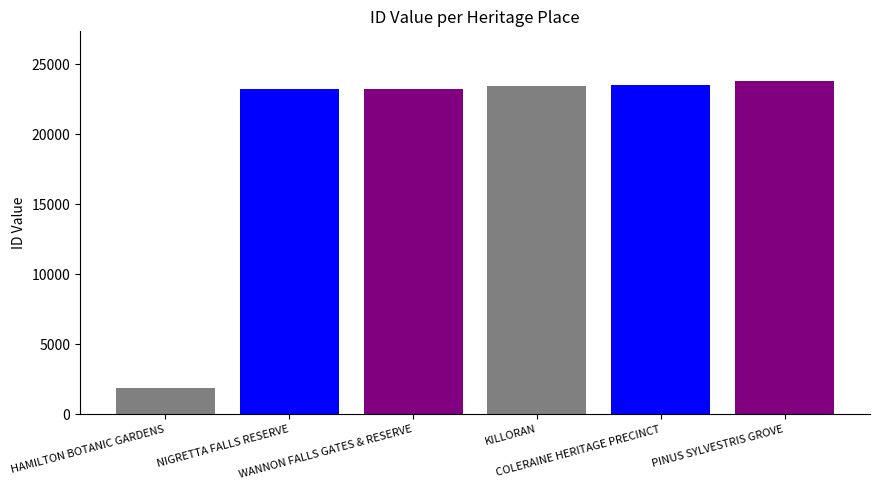

Reading left to right, list all the values displayed in this chart.

1871	23207	23208	23445	23519	23787